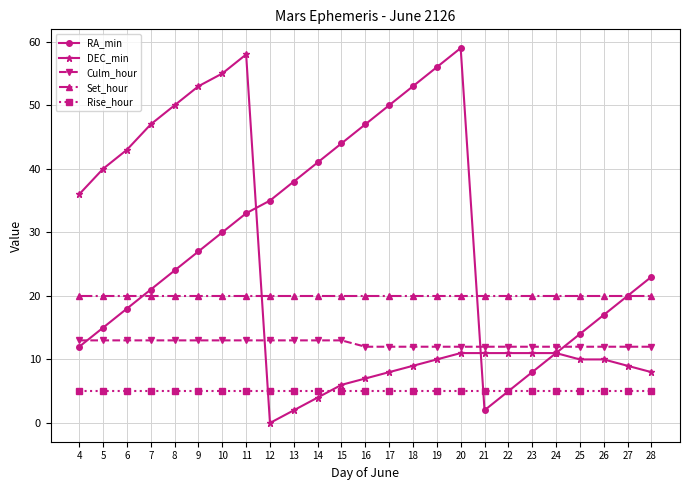

Which series changed the most between 10 and 18?

DEC_min